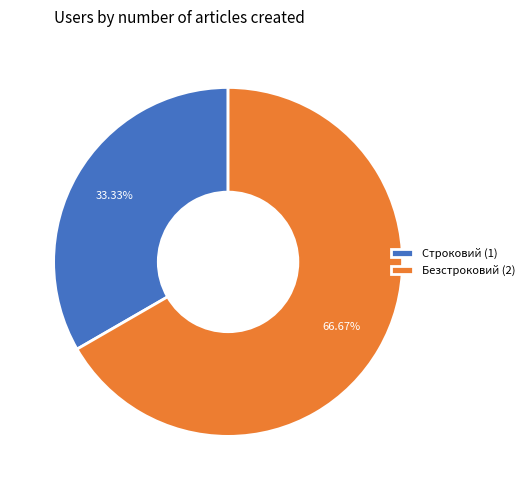

Does any single category account for the majority?

Yes